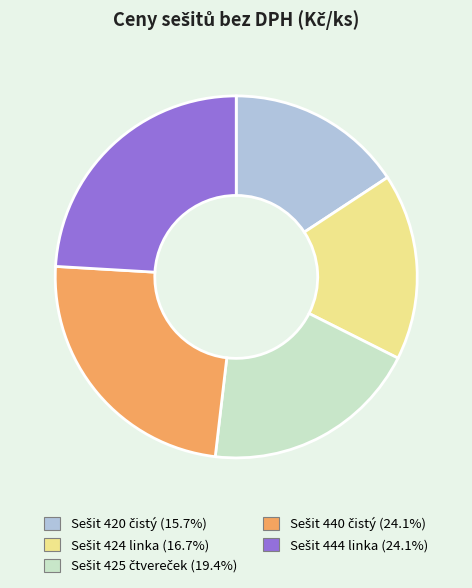

Does any single category account for the majority?

No